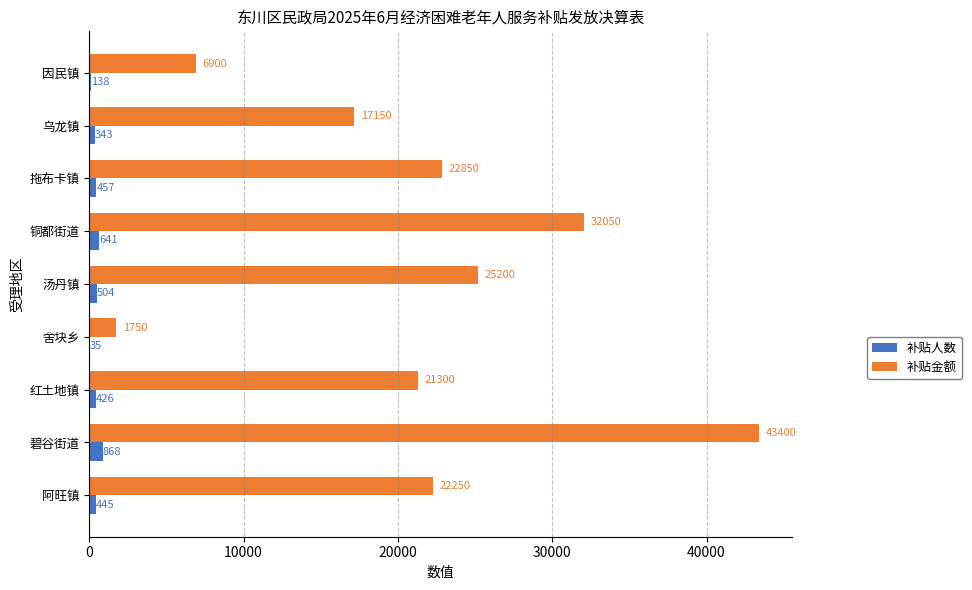

Is it true that 补贴金额 equals 9287 at 红土地镇?

False